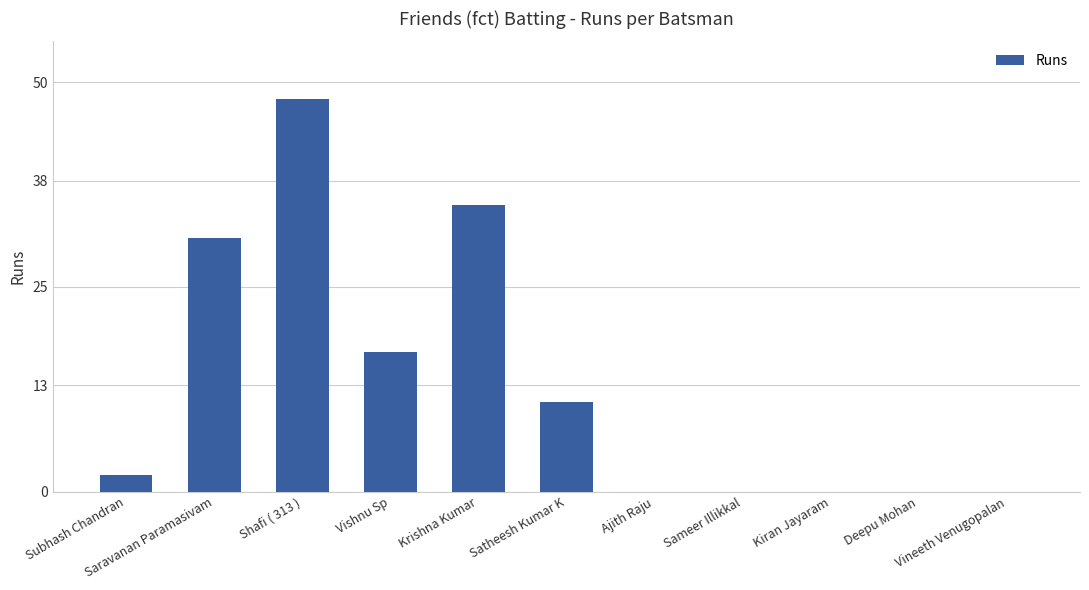

Does the chart contain stacked bars?

No